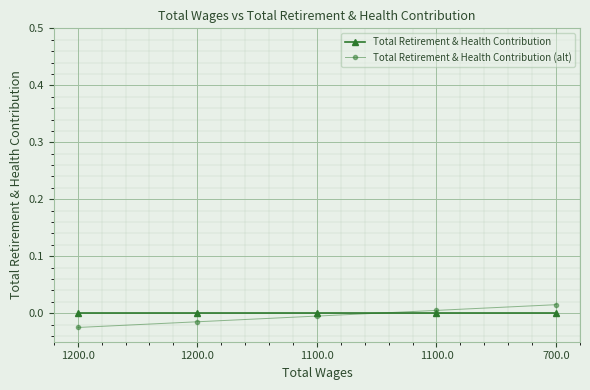

True or false: Total Retirement & Health Contribution (alt) has more than 2 points higher than both neighbors.

False